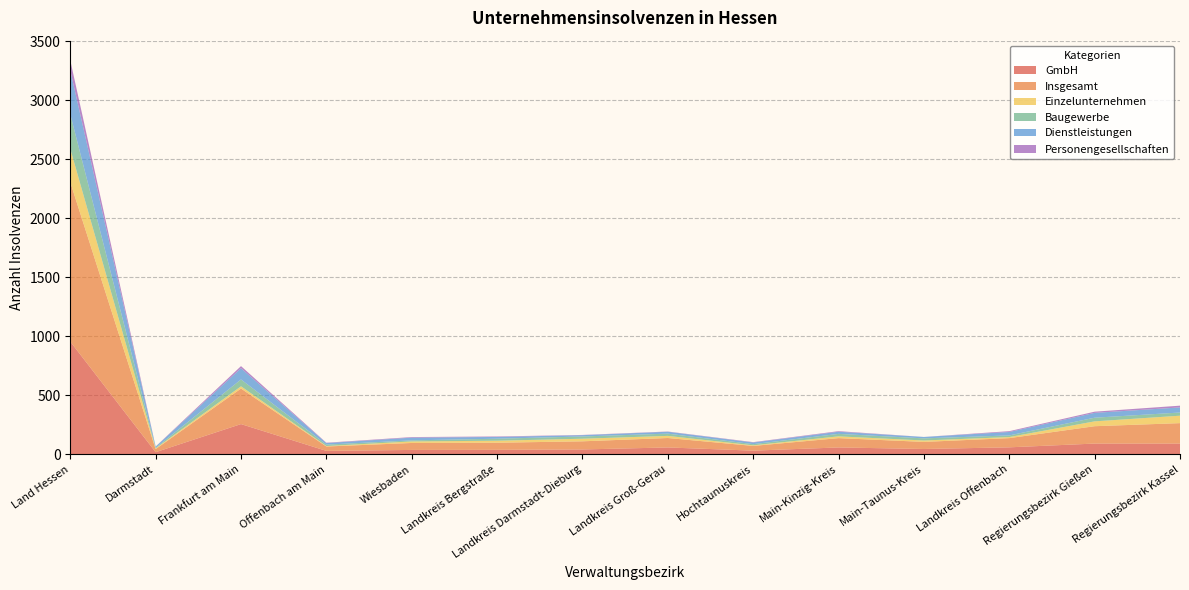

Reading left to right, extract all data points from this chart.

GmbH: Land Hessen=956	Darmstadt=19	Frankfurt am Main=257	Offenbach am Main=30	Wiesbaden=38	Landkreis Bergstraße=39	Landkreis Darmstadt-Dieburg=42	Landkreis Groß-Gerau=59	Hochtaunuskreis=32	Main-Kinzig-Kreis=59	Main-Taunus-Kreis=46	Landkreis Offenbach=60	Regierungsbezirk Gießen=92	Regierungsbezirk Kassel=92
Insgesamt: Land Hessen=1350	Darmstadt=26	Frankfurt am Main=301	Offenbach am Main=37	Wiesbaden=59	Landkreis Bergstraße=60	Landkreis Darmstadt-Dieburg=69	Landkreis Groß-Gerau=80	Hochtaunuskreis=40	Main-Kinzig-Kreis=79	Main-Taunus-Kreis=60	Landkreis Offenbach=78	Regierungsbezirk Gießen=147	Regierungsbezirk Kassel=173
Einzelunternehmen: Land Hessen=283	Darmstadt=6	Frankfurt am Main=19	Offenbach am Main=4	Wiesbaden=13	Landkreis Bergstraße=17	Landkreis Darmstadt-Dieburg=22	Landkreis Groß-Gerau=18	Hochtaunuskreis=5	Main-Kinzig-Kreis=15	Main-Taunus-Kreis=12	Landkreis Offenbach=9	Regierungsbezirk Gießen=41	Regierungsbezirk Kassel=63
Baugewerbe: Land Hessen=293	Darmstadt=5	Frankfurt am Main=58	Offenbach am Main=12	Wiesbaden=9	Landkreis Bergstraße=17	Landkreis Darmstadt-Dieburg=19	Landkreis Groß-Gerau=19	Hochtaunuskreis=10	Main-Kinzig-Kreis=21	Main-Taunus-Kreis=18	Landkreis Offenbach=14	Regierungsbezirk Gießen=31	Regierungsbezirk Kassel=27
Dienstleistungen: Land Hessen=371	Darmstadt=10	Frankfurt am Main=95	Offenbach am Main=13	Wiesbaden=23	Landkreis Bergstraße=15	Landkreis Darmstadt-Dieburg=11	Landkreis Groß-Gerau=16	Hochtaunuskreis=14	Main-Kinzig-Kreis=18	Main-Taunus-Kreis=12	Landkreis Offenbach=29	Regierungsbezirk Gießen=41	Regierungsbezirk Kassel=43
Personengesellschaften: Land Hessen=85	Darmstadt=1	Frankfurt am Main=18	Offenbach am Main=3	Wiesbaden=5	Landkreis Bergstraße=4	Landkreis Darmstadt-Dieburg=2	Landkreis Groß-Gerau=2	Hochtaunuskreis=3	Main-Kinzig-Kreis=5	Main-Taunus-Kreis=0	Landkreis Offenbach=7	Regierungsbezirk Gießen=10	Regierungsbezirk Kassel=15